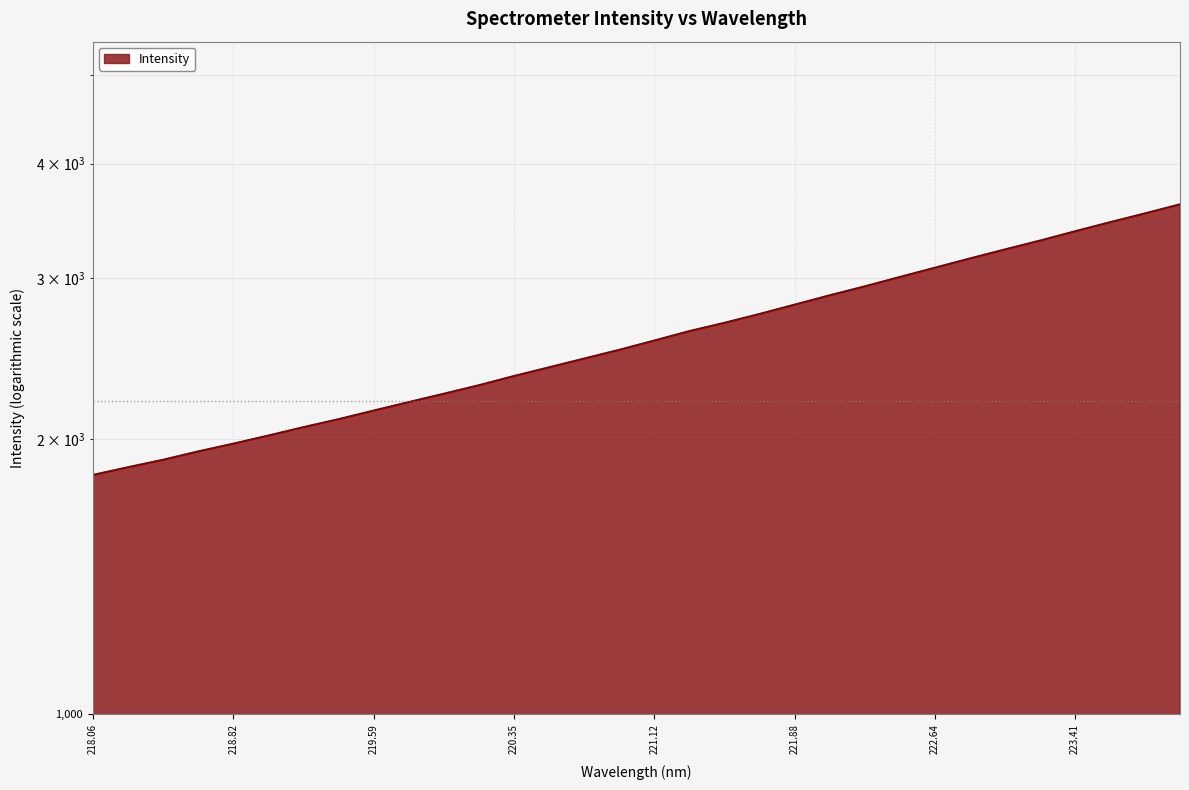

List the labels in order of value, largest first.

223.9802, 223.7895, 223.5987, 223.408, 223.2172, 223.0264, 222.8355, 222.6447, 222.4538, 222.263, 222.0721, 221.8812, 221.6902, 221.4993, 221.3083, 221.1174, 220.9264, 220.7354, 220.5444, 220.3533, 220.1623, 219.9712, 219.7801, 219.589, 219.3979, 219.2067, 219.0156, 218.8244, 218.6332, 218.442, 218.2508, 218.0596